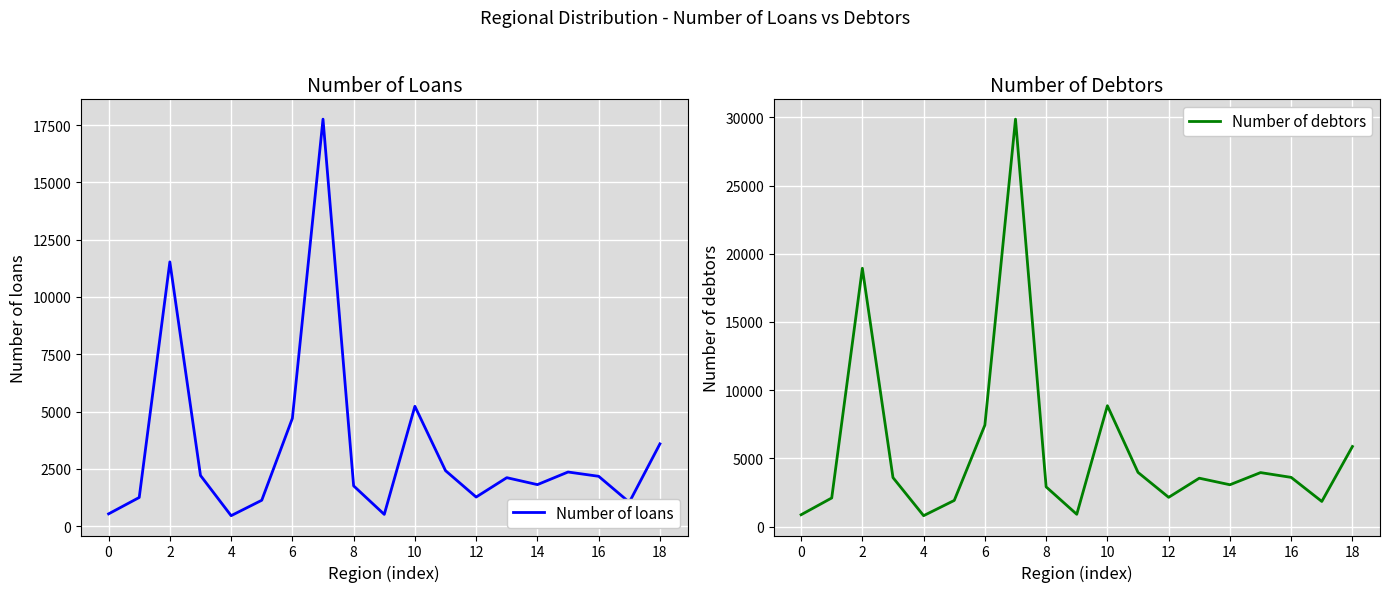

How many distinct data groups are displayed?

2